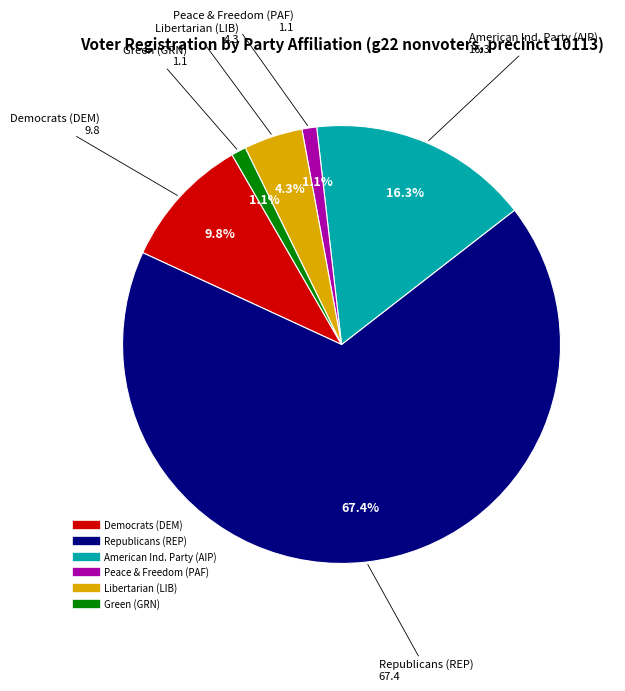

Is there any slice that represents more than half of the pie?

Yes